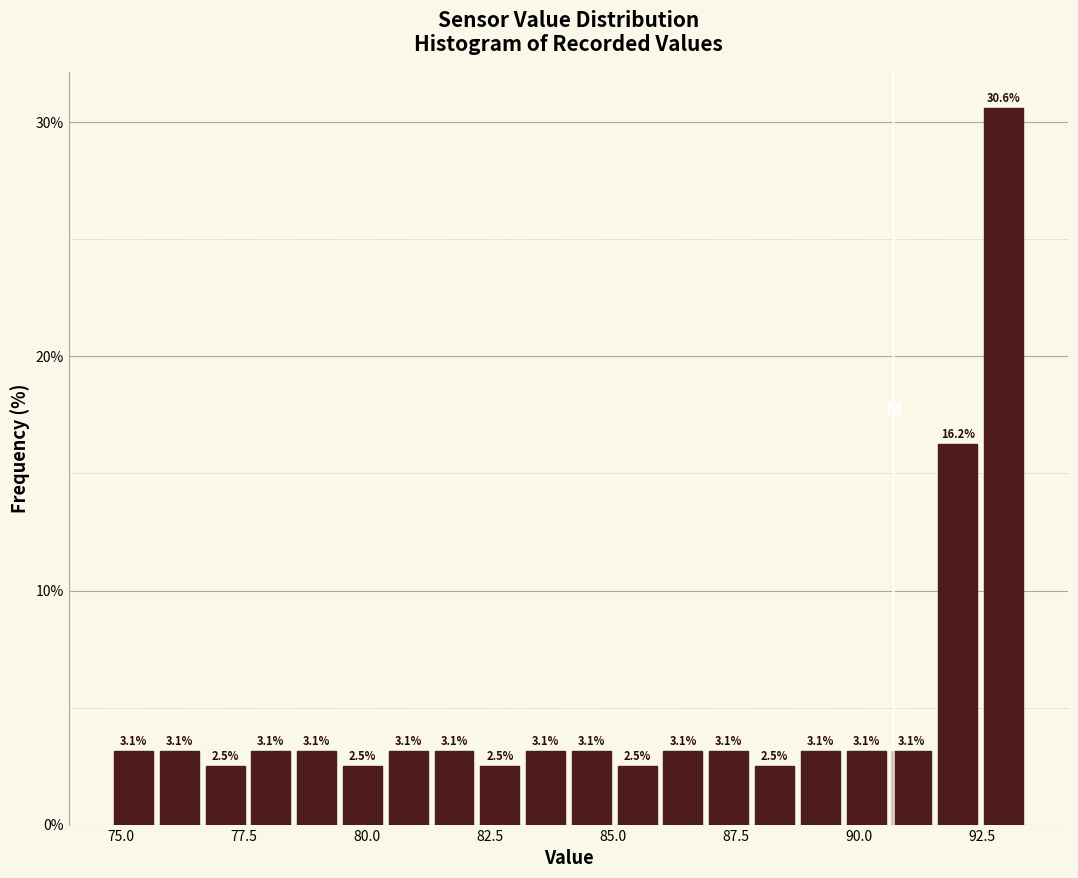

Read against the x-axis, roughly where is the centre of the tallest bar?

93.0